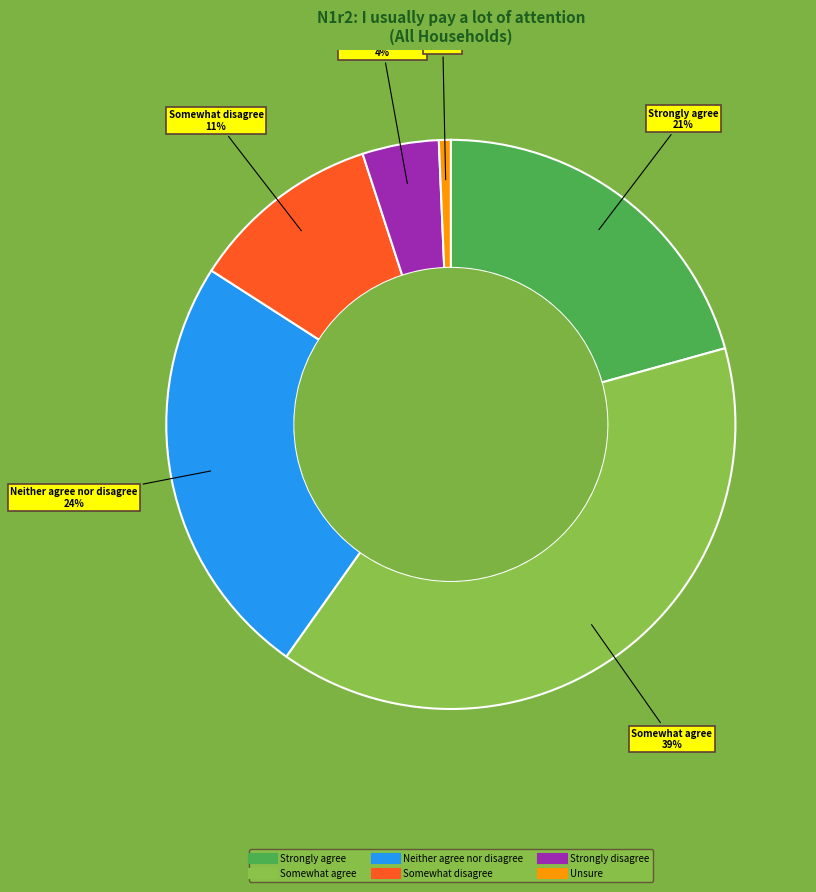

Is it true that Strongly disagree is 4% of the pie?

True